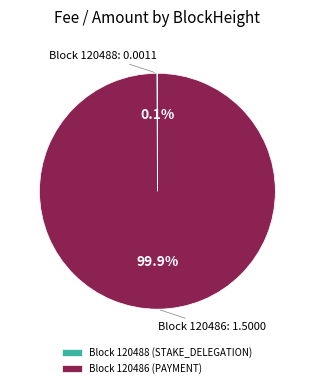

Is there any slice that represents more than half of the pie?

Yes